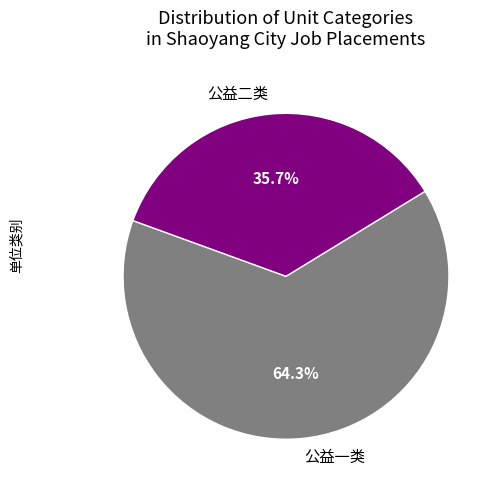

Approximately how many times larger is the value at 公益一类 compared to 公益二类?

1.8